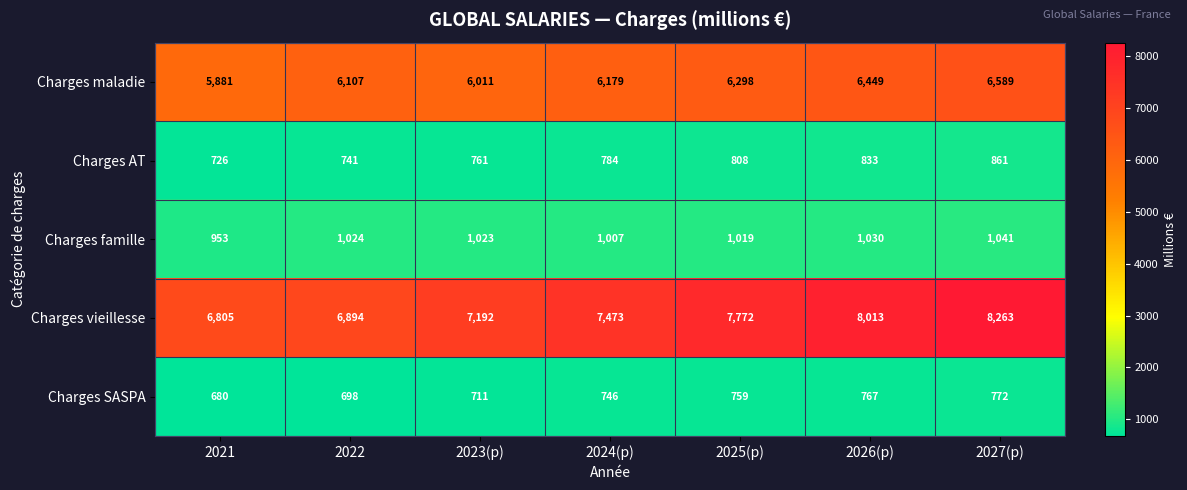

What is the difference between the maximum and minimum values in the Charges SASPA series?

92